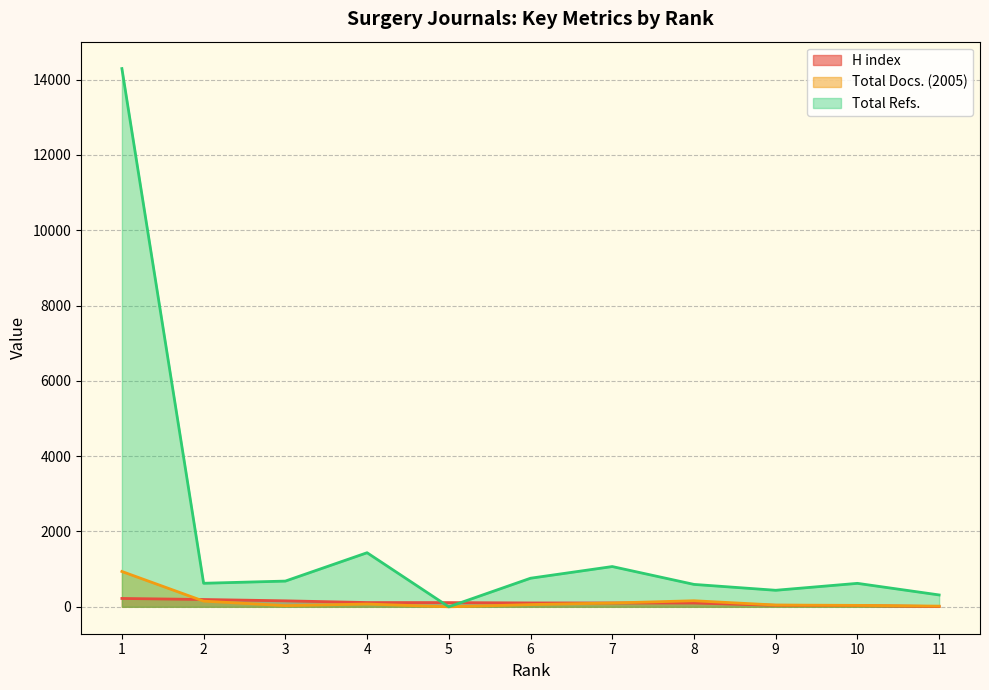

Which category has the lowest value in the Total Refs. series?

5